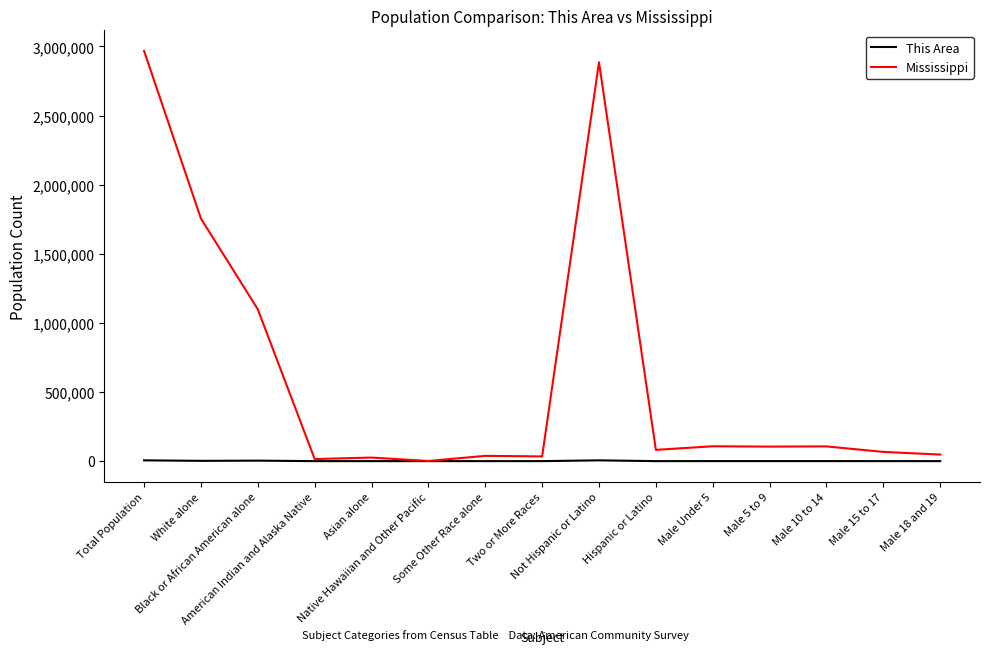

At which category is the sum across all series the highest?

Total Population